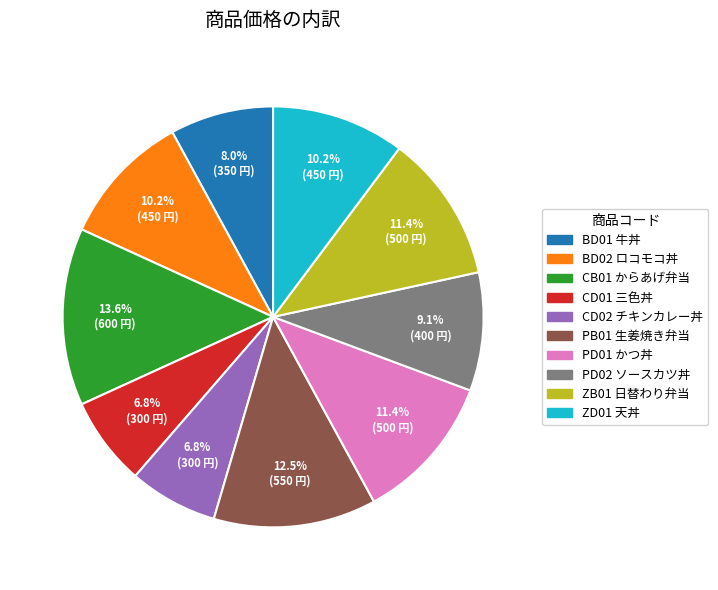

Which has a higher value, BD02 ロコモコ丼 or CB01 からあげ弁当?

CB01 からあげ弁当